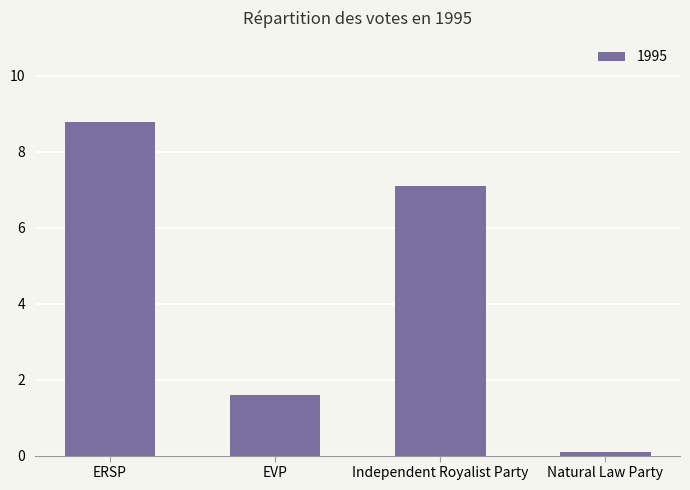

Which label corresponds to the smallest value in the chart?

Natural Law Party